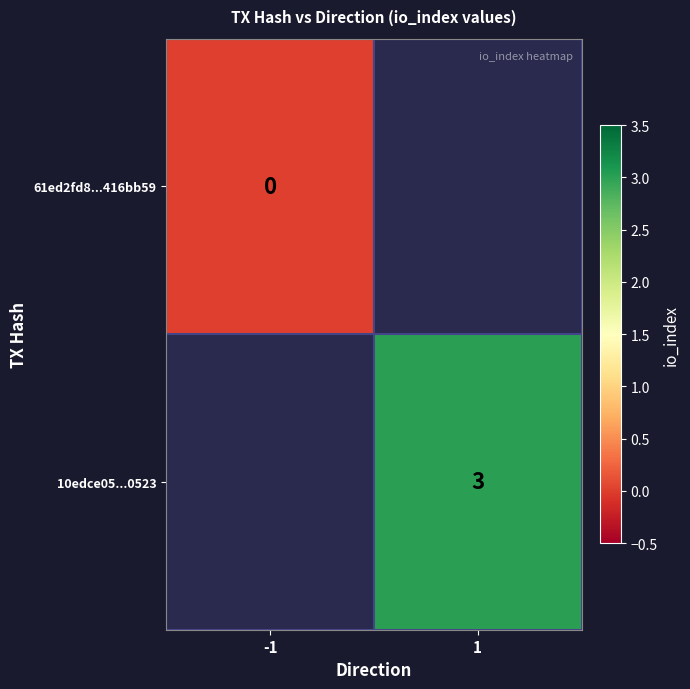

True or false: 10edce05...0523 has a value of 3 at 1.

True